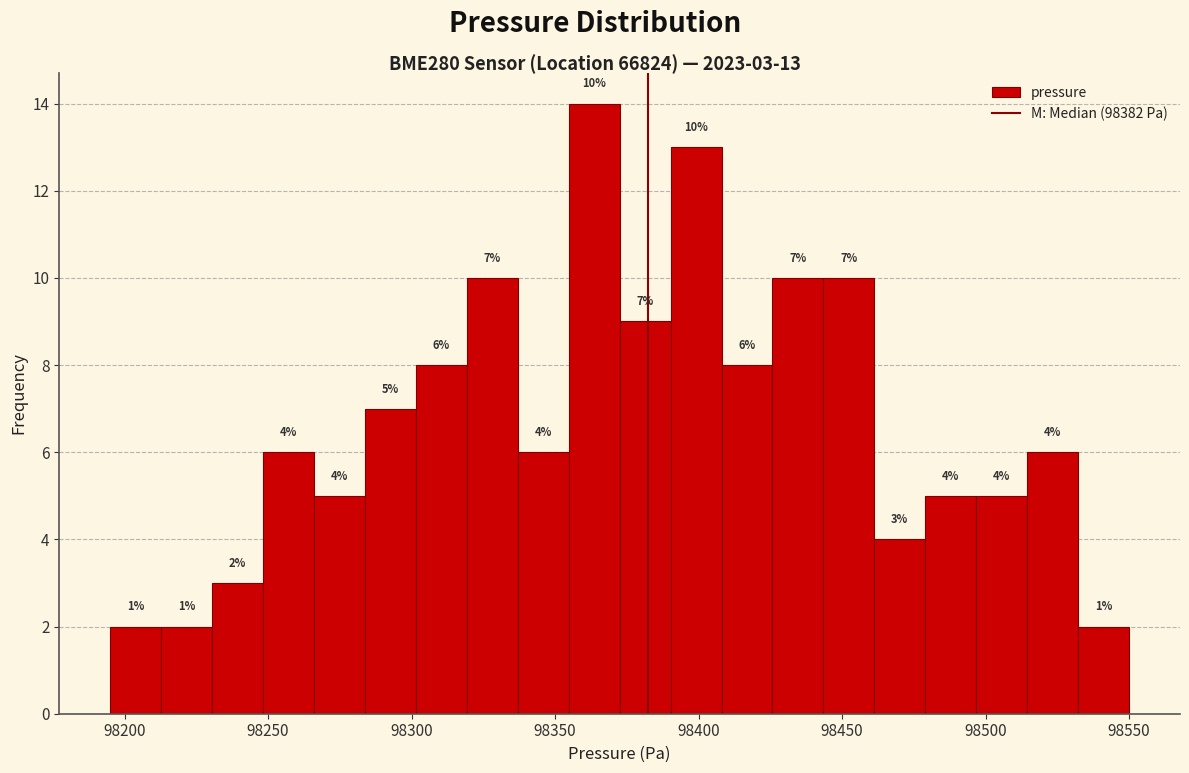

Around what value on the x-axis is the tallest bar? Give the approximate position of its centre, as read against the axis.

98365